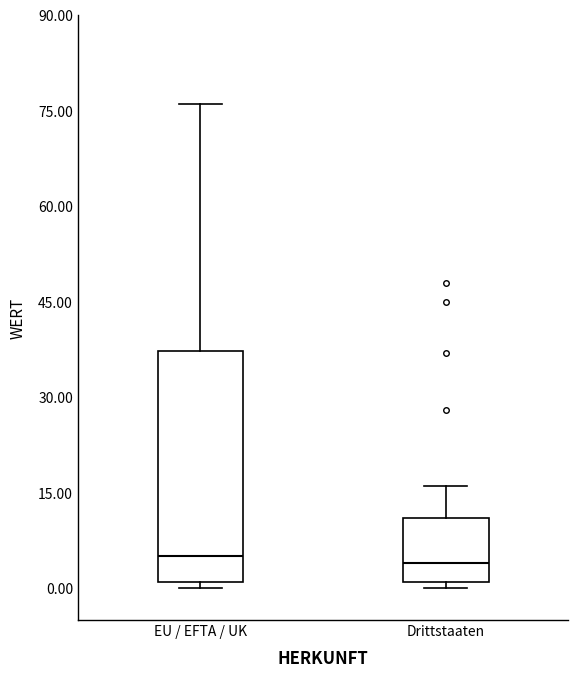

Comparing the boxes themselves (not the whiskers), which one is the tallest?

EU / EFTA / UK